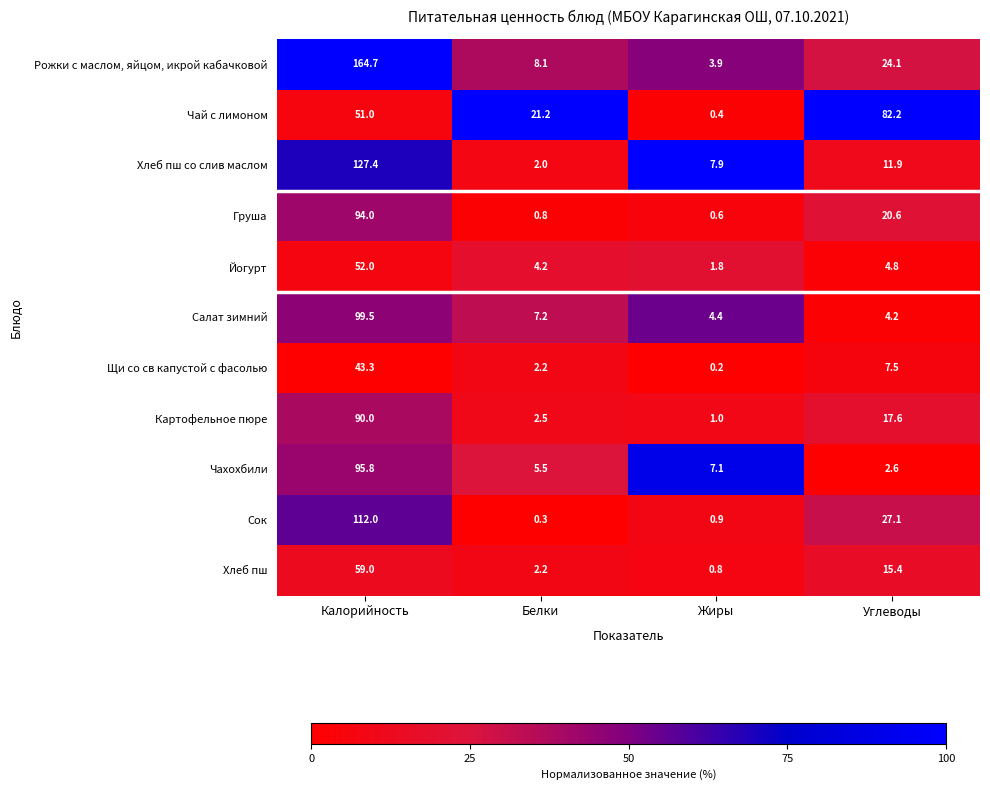

What is the sum of all Салат зимний values?

115.3